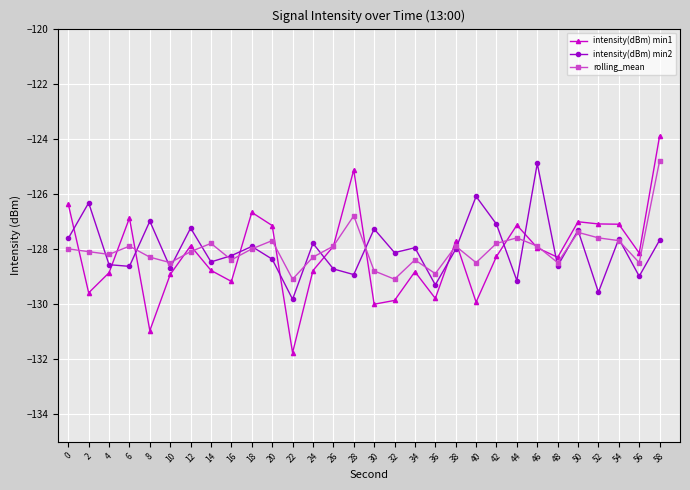

What are all the series names shown in the legend?

intensity(dBm) min1, intensity(dBm) min2, rolling_mean